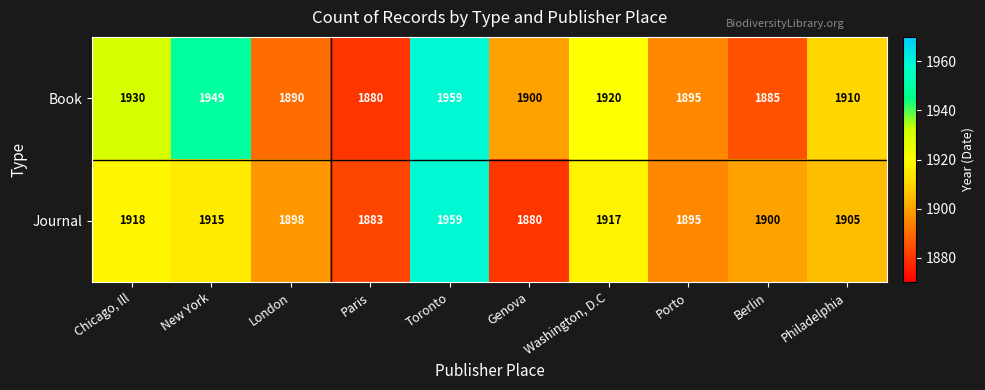

At which category is the sum across all series the highest?

Toronto